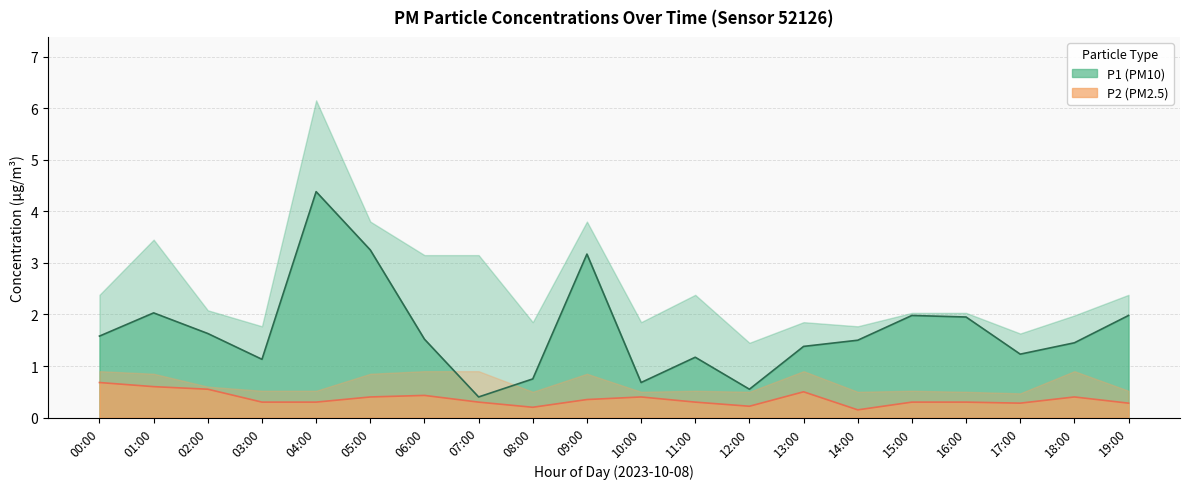

Count the number of categories in the chart.

20